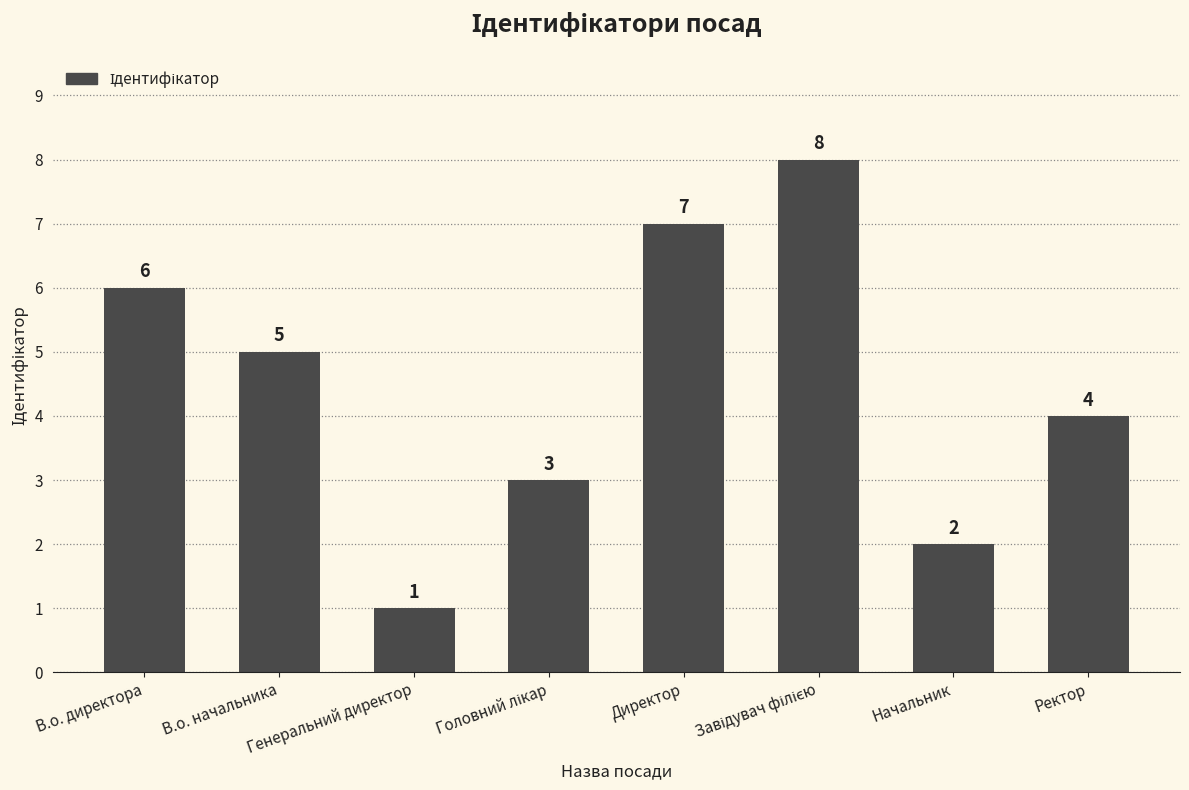

How many series are shown in this chart?

1